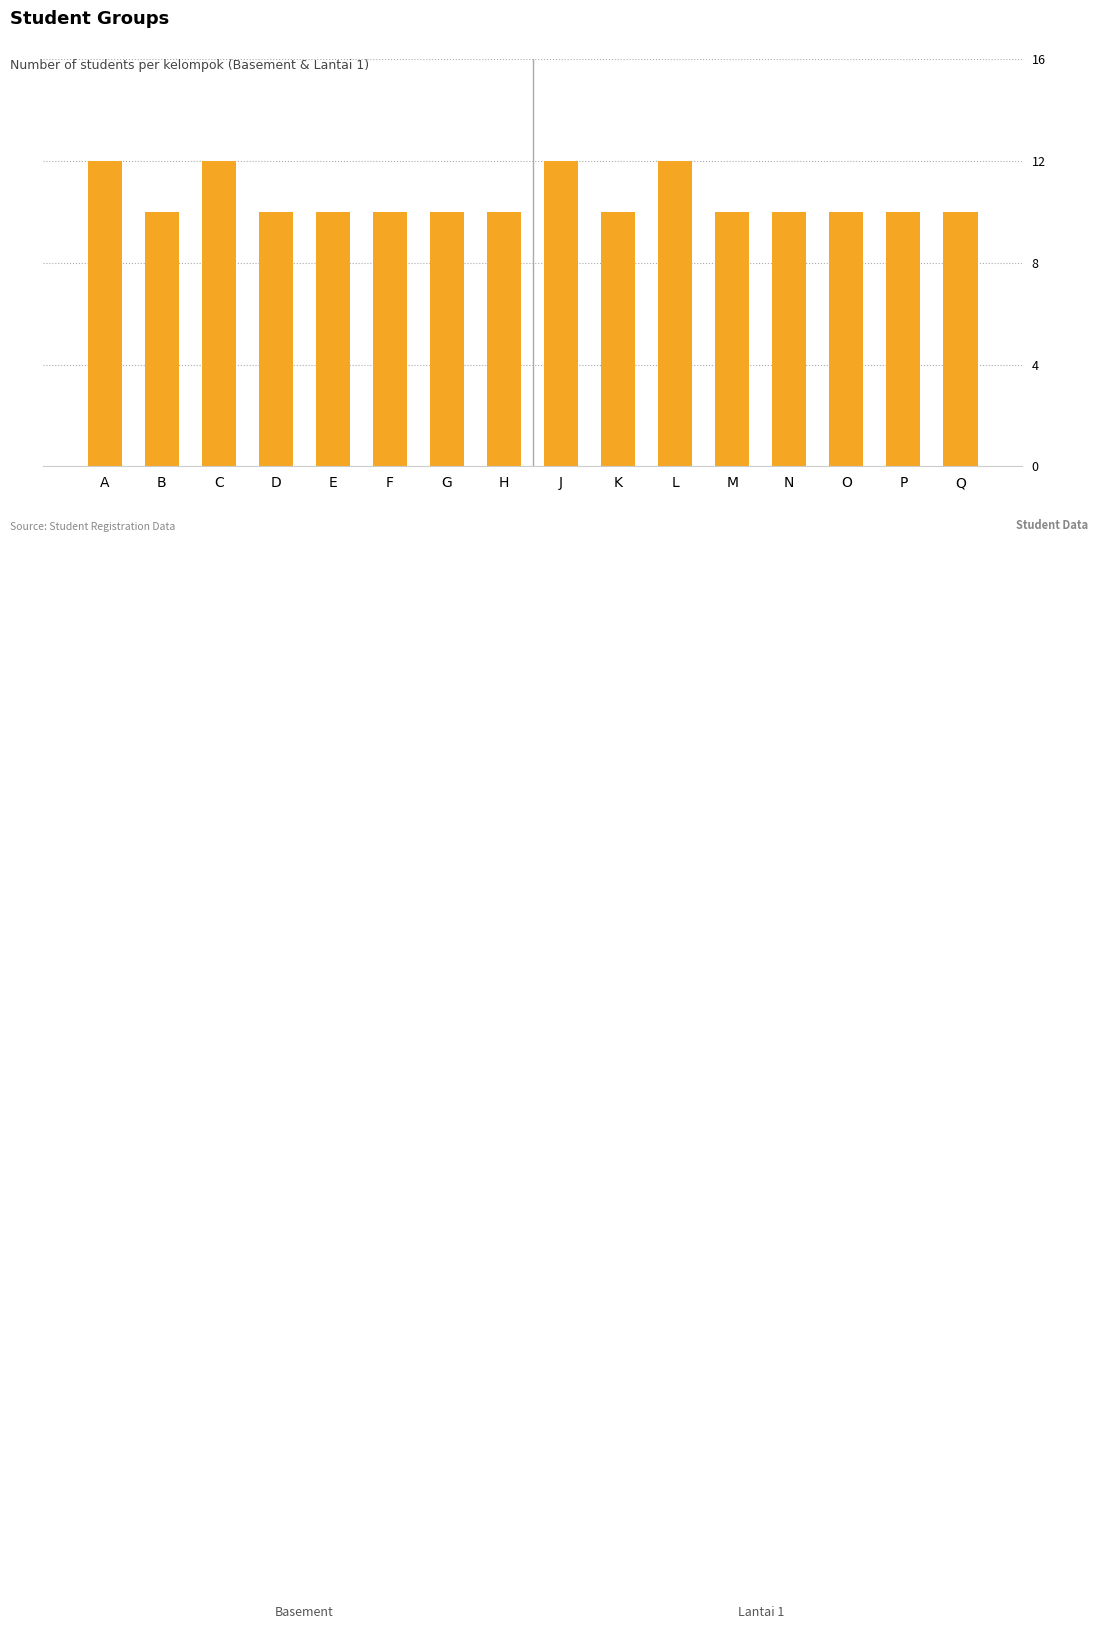

What is the label of the 7th bar from the left?

G